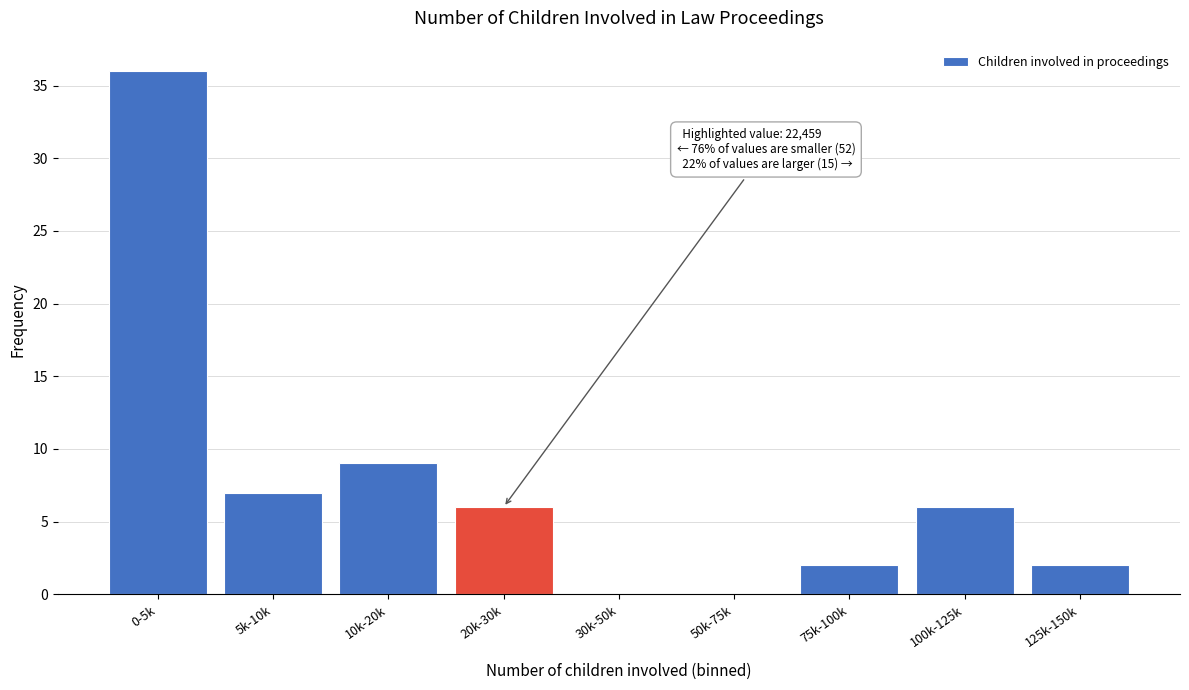

Reading left to right, what are all the values shown in this chart?

0-5k=36	5k-10k=7	10k-20k=9	20k-30k=6	30k-50k=0	50k-75k=0	75k-100k=2	100k-125k=6	125k-150k=2